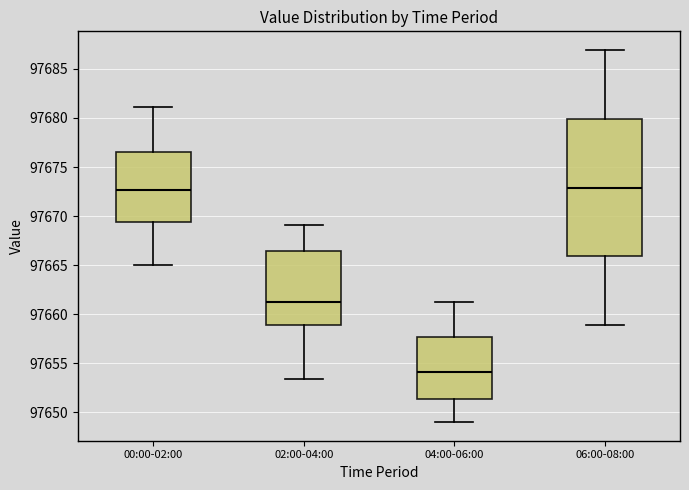

Reading left to right, read every box against the y-axis: the position of its median line, the range the box covers, and the ends of its whiskers. The values are not printed on the chart, so give them approximately, as read against the axis.

00:00-02:00: median 97672.5, box 97669.5 to 97676.5, whiskers 97665.0 to 97681.0
02:00-04:00: median 97661.5, box 97659.0 to 97666.5, whiskers 97653.5 to 97669.0
04:00-06:00: median 97654.0, box 97651.5 to 97657.5, whiskers 97649.0 to 97661.0
06:00-08:00: median 97673.0, box 97666.0 to 97680.0, whiskers 97659.0 to 97687.0